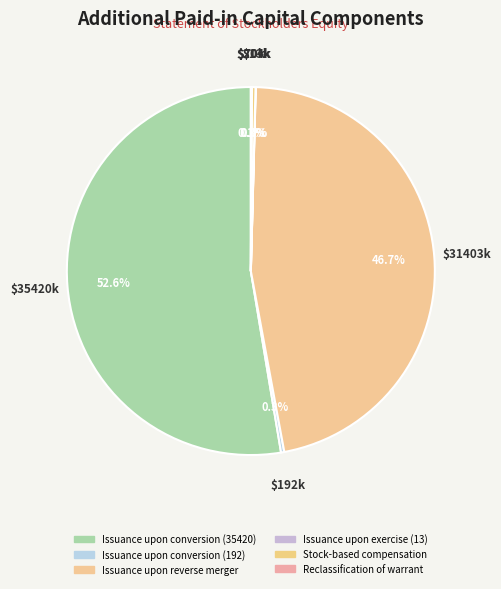

Combined, what portion of the pie is Stock-based compensation and Issuance upon conversion (192)?

0.6%